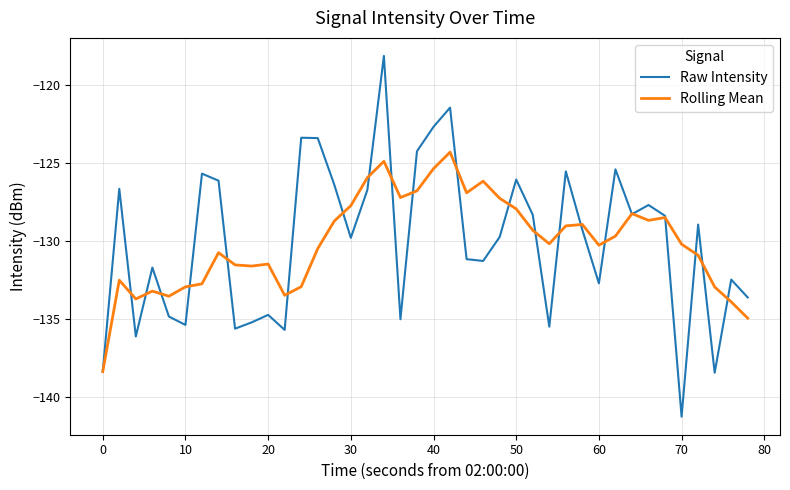

How many lines are shown in the chart?

2